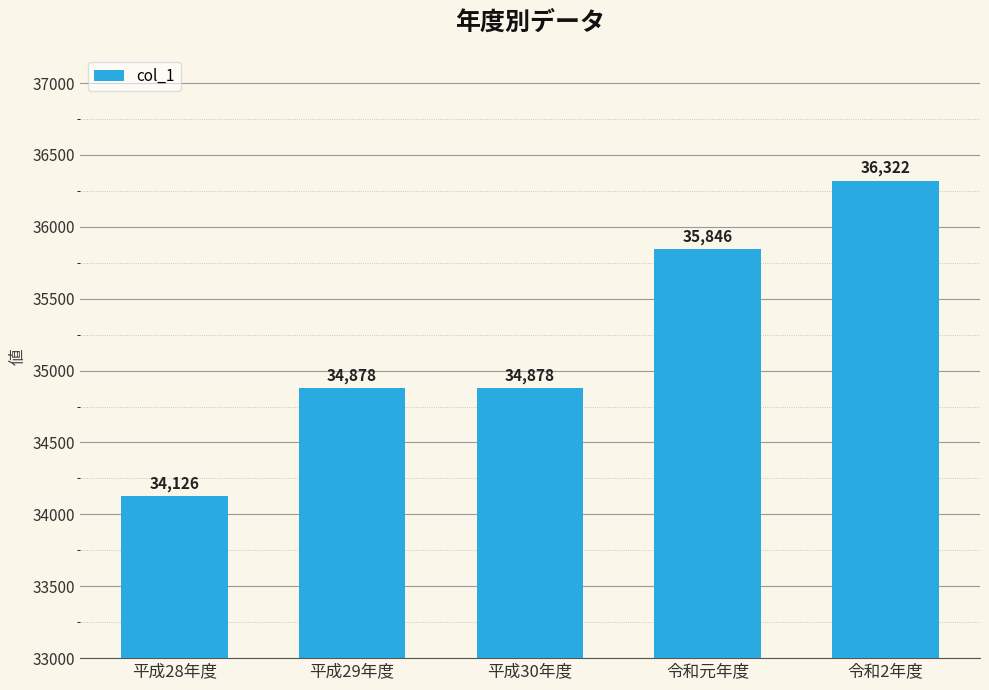

True or false: the data shows 60056 at 平成30年度.

False